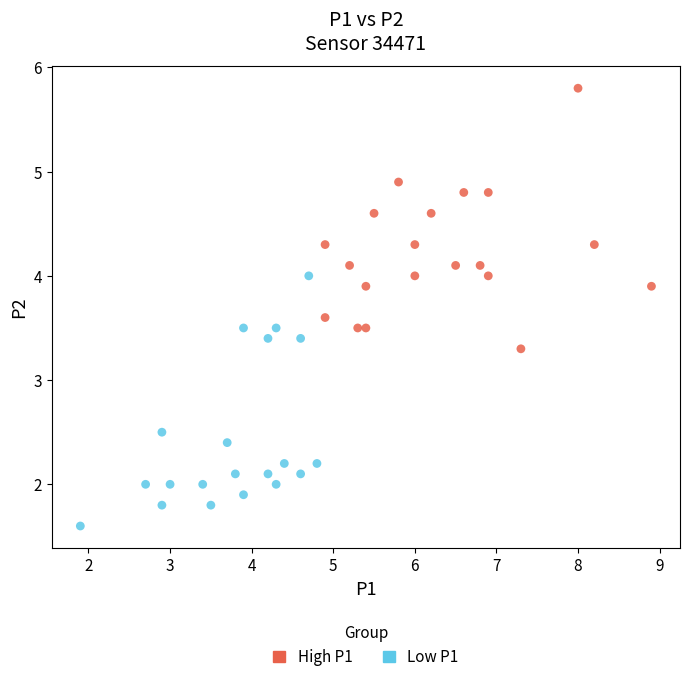

What are all the series names shown in the legend?

High P1, Low P1